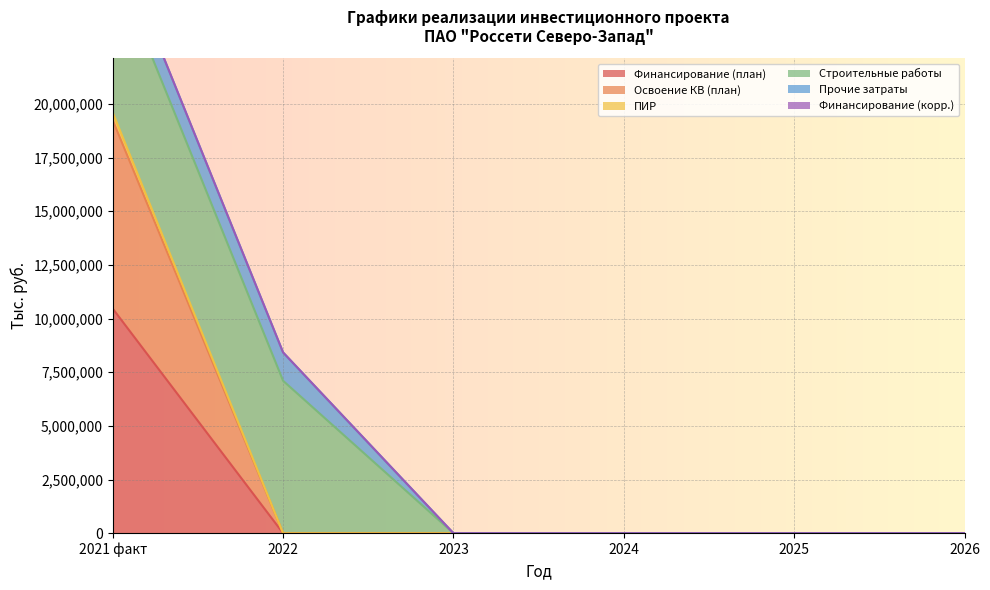

What is the label of the 5th point from the left?

2025